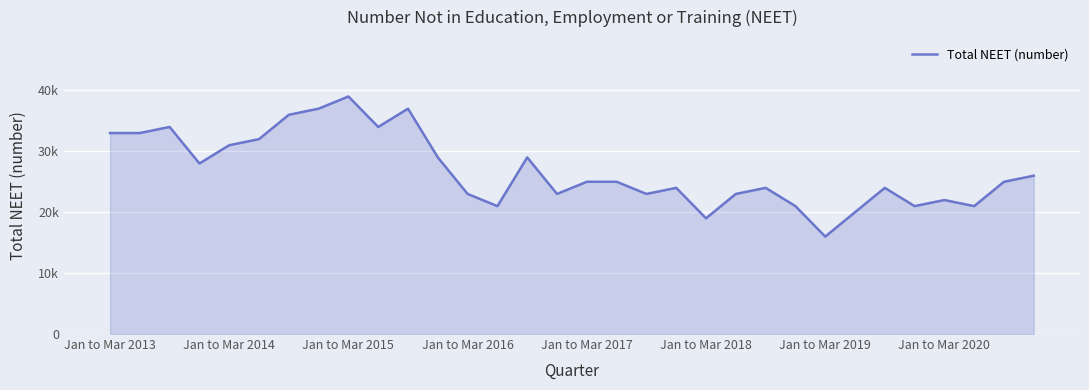

Does the chart have visible grid lines?

Yes